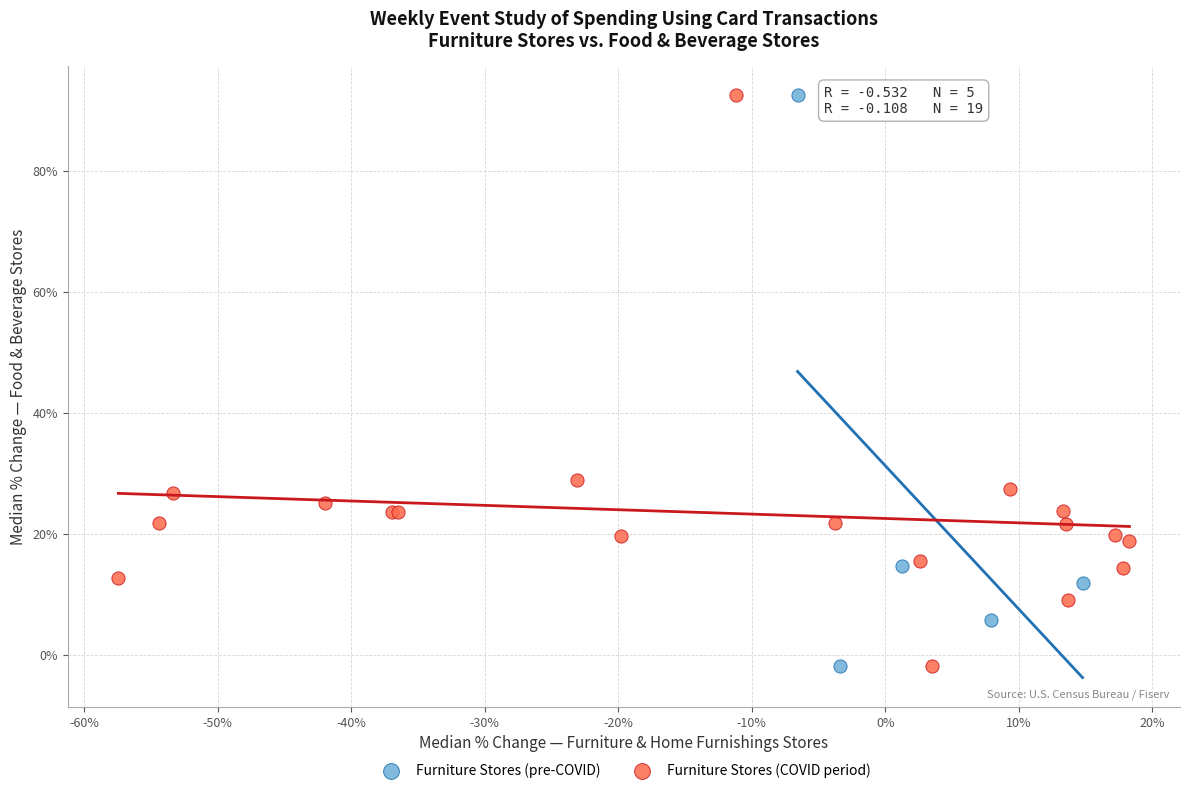

What are all the series names shown in the legend?

Furniture Stores (pre-COVID), Furniture Stores (COVID period)